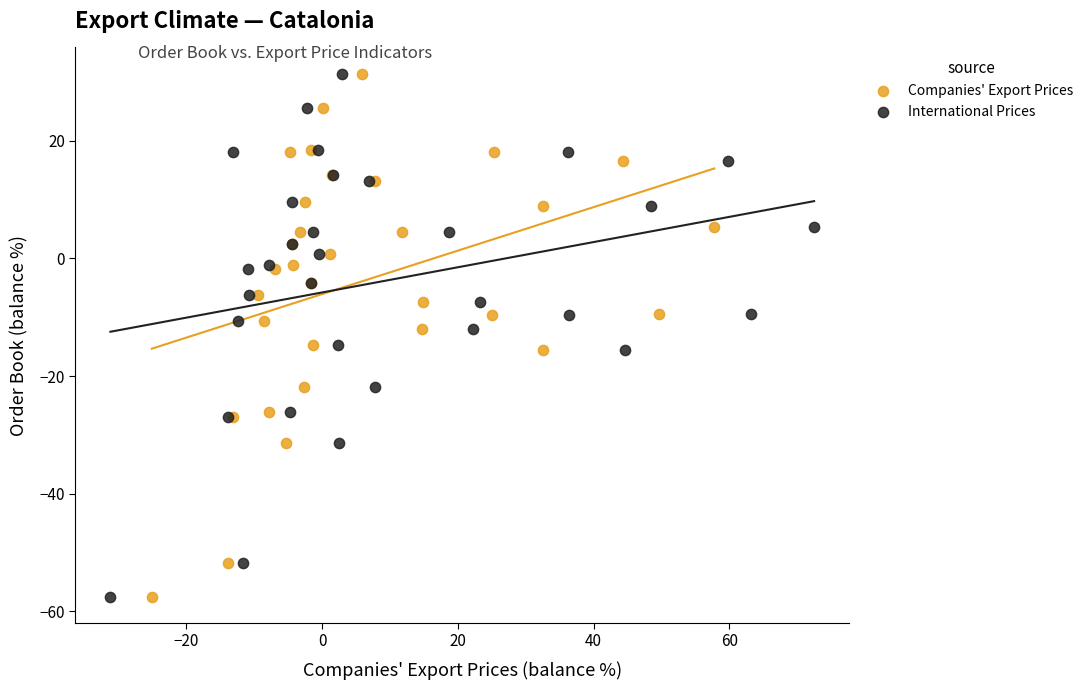

What are all the series names shown in the legend?

Companies' Export Prices, International Prices